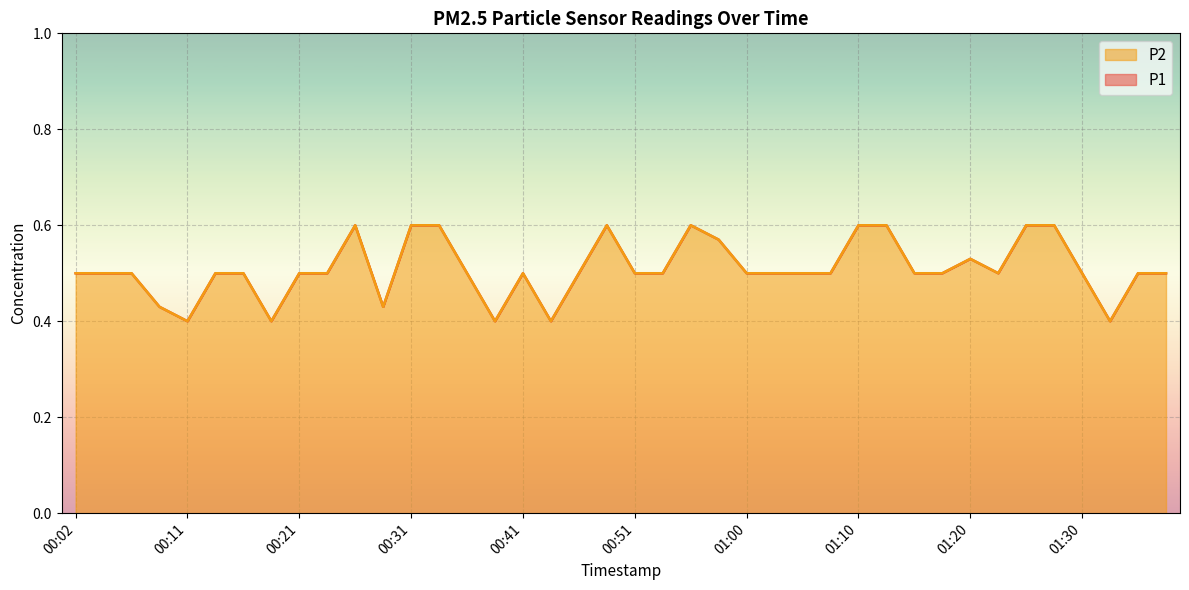

What is the label of the 37th point from the left?

01:30